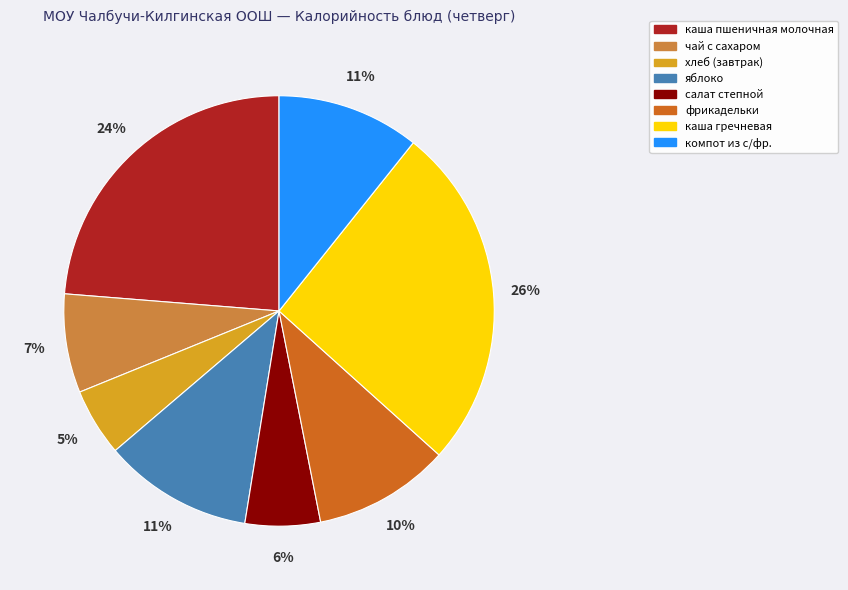

Which slice is the largest?

каша гречневая